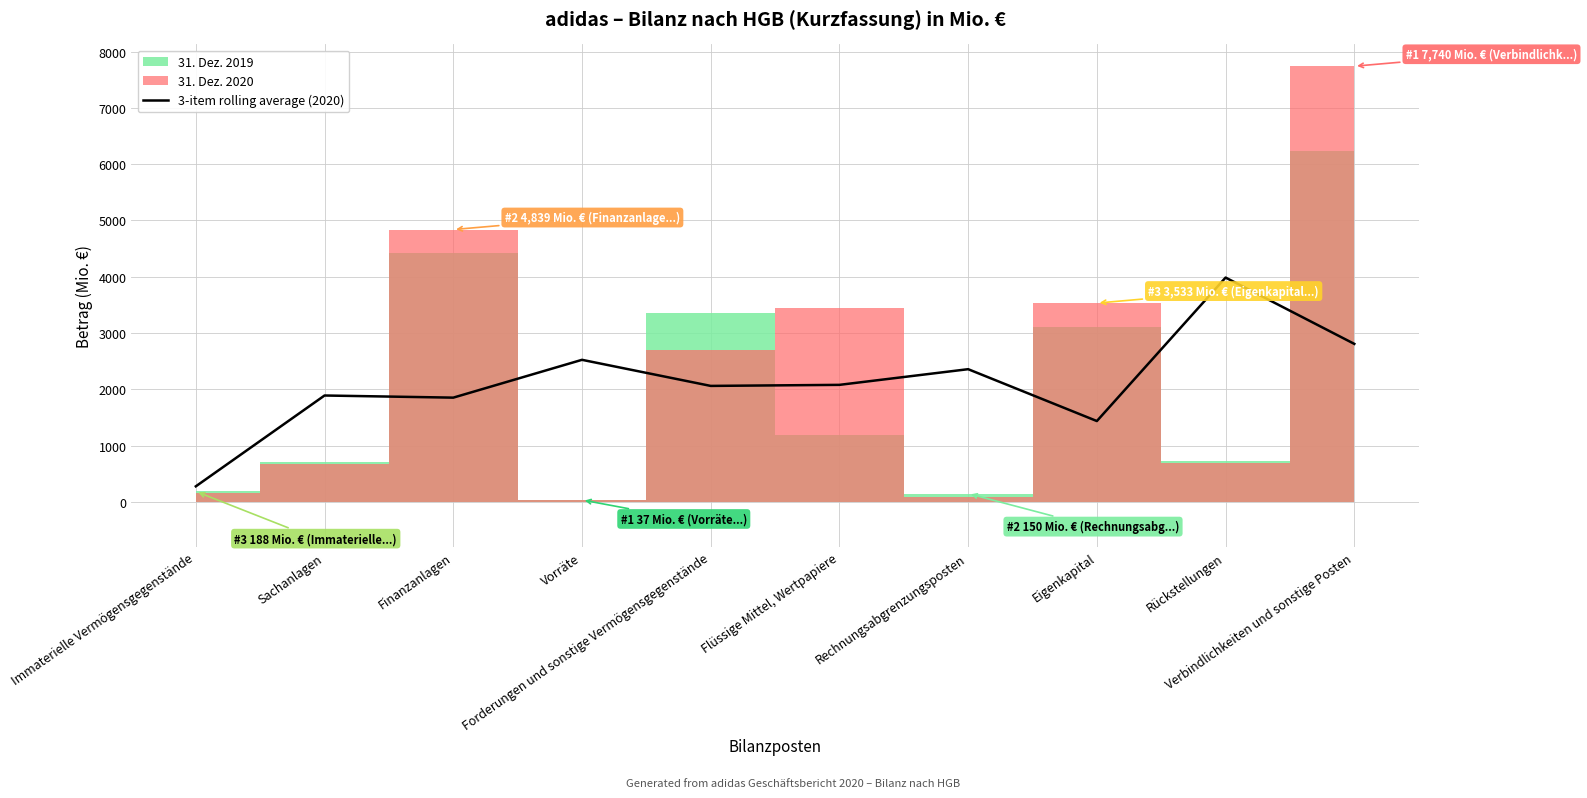

At which label is the value closest to 2132?

Flüssige Mittel, Wertpapiere